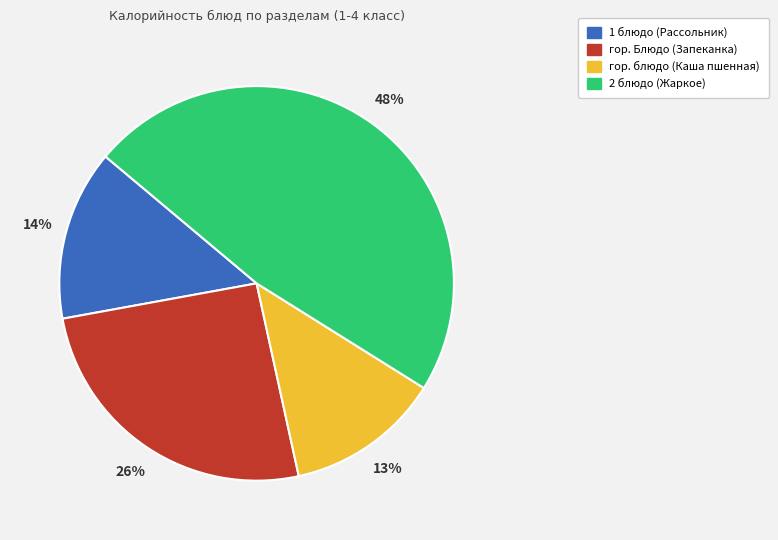

The гор. блюдо (Каша пшенная) slice represents 13% of the pie. True or false?

True